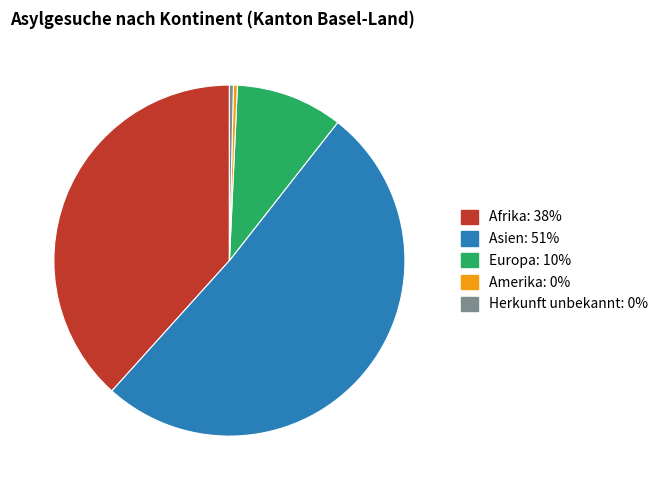

Is there any slice that represents more than half of the pie?

Yes